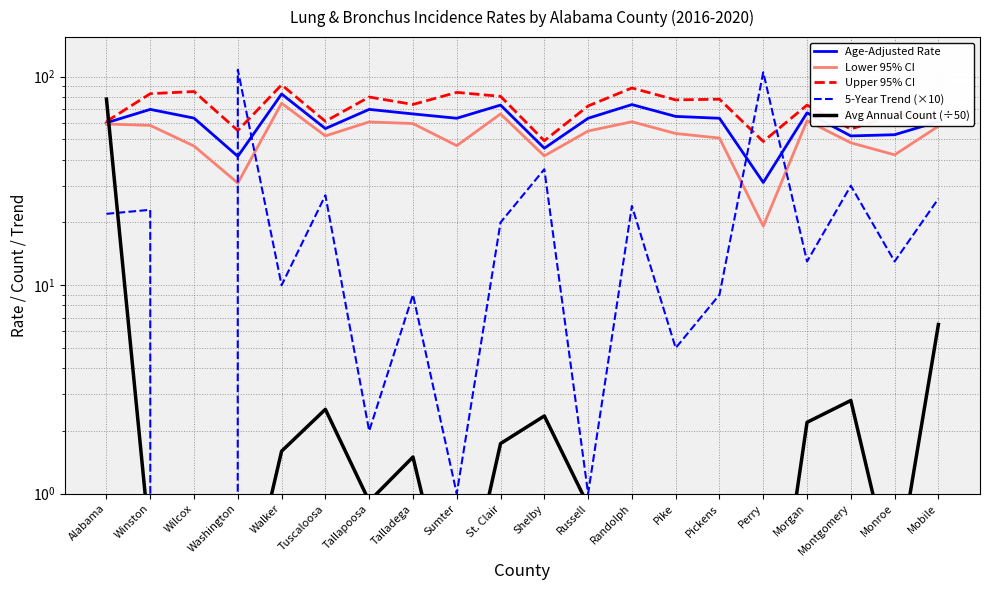

At which category does the chart reach its peak across all series?

Washington